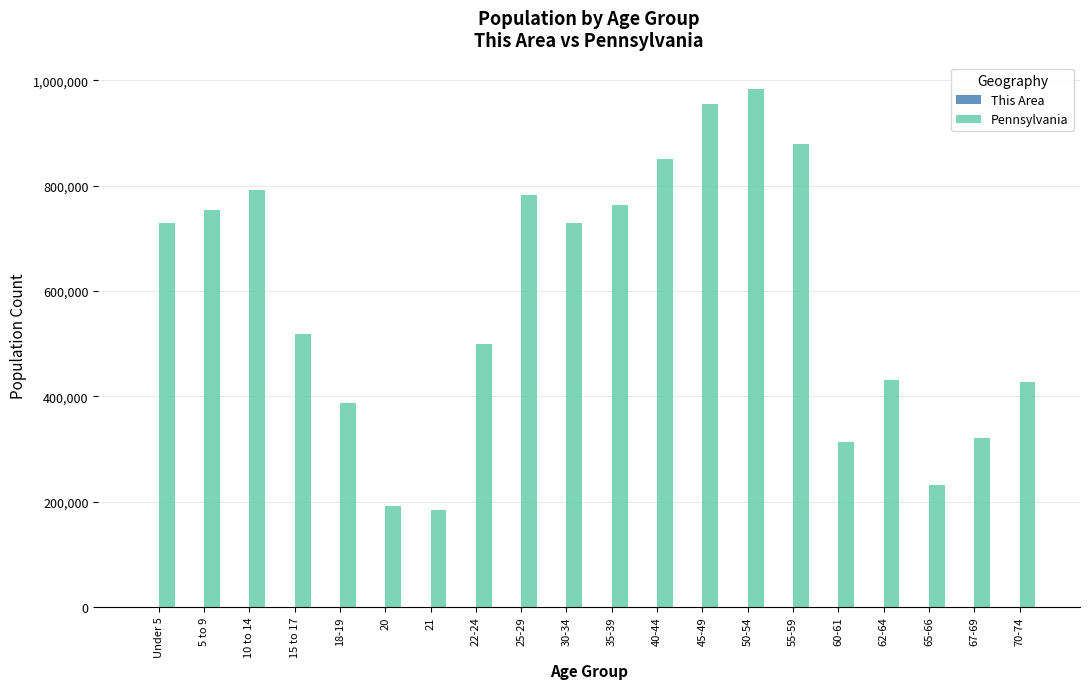

What is the sum of all Pennsylvania values?

11722610